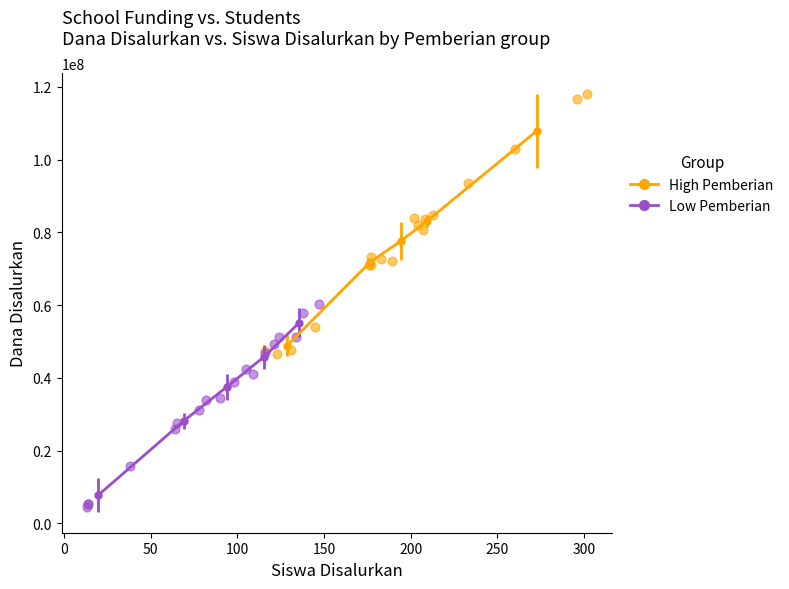

What are all the series names shown in the legend?

High Pemberian, Low Pemberian